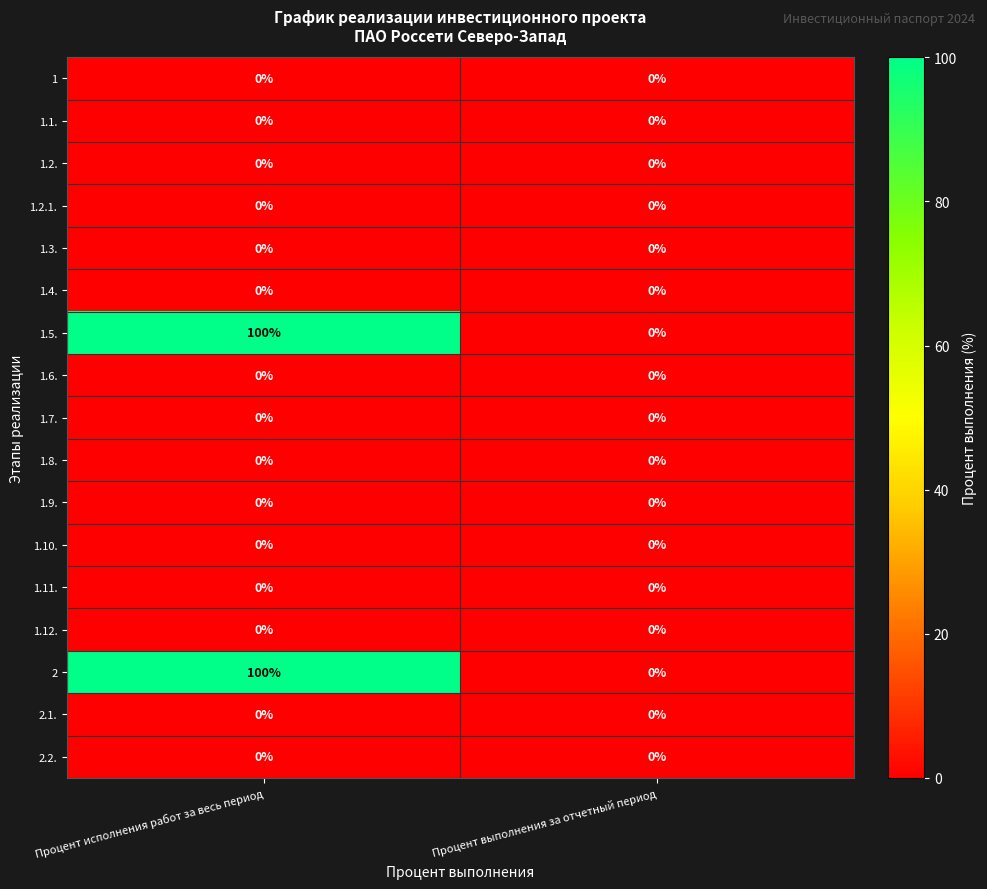

At which category is the sum across all series the highest?

Процент исполнения работ за весь период